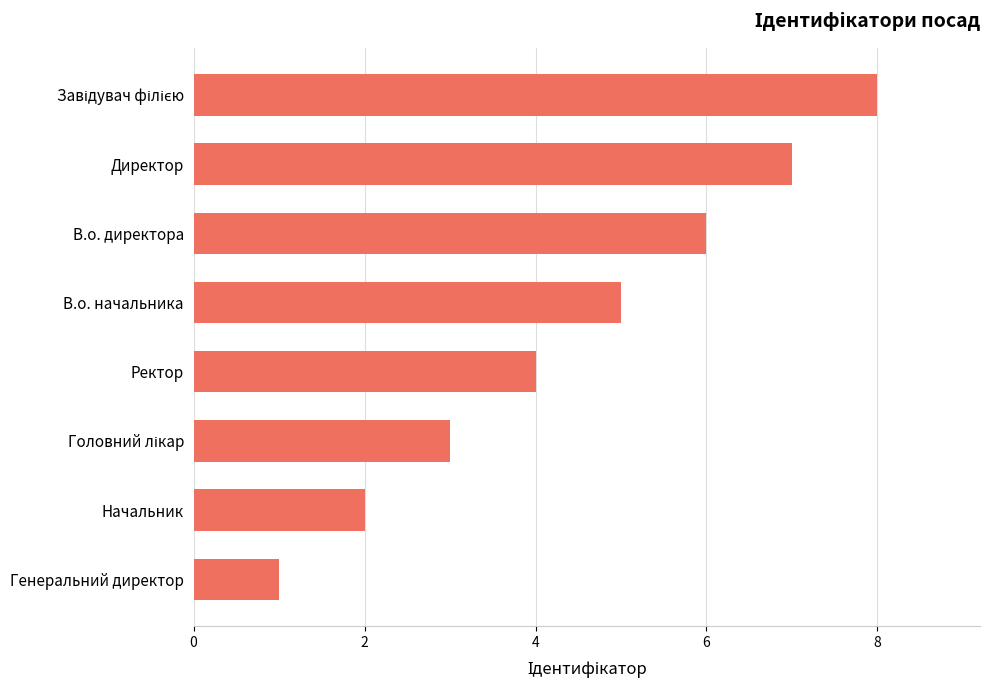

The value at В.о. директора is 10. True or false?

False